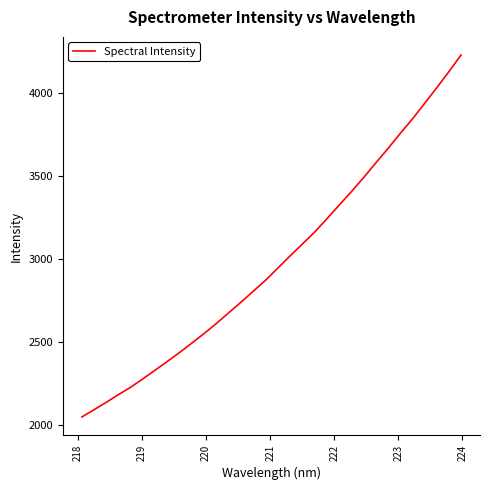

What is the smallest value displayed?

2051.1